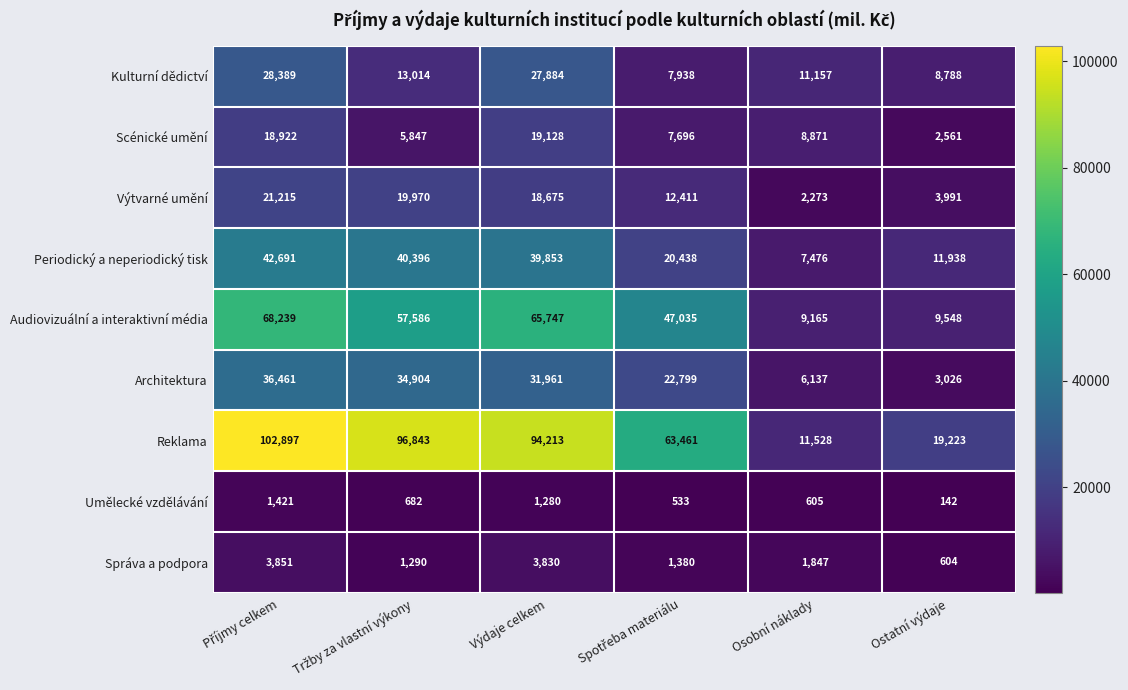

What is the sum of all Správa a podpora values?

12802